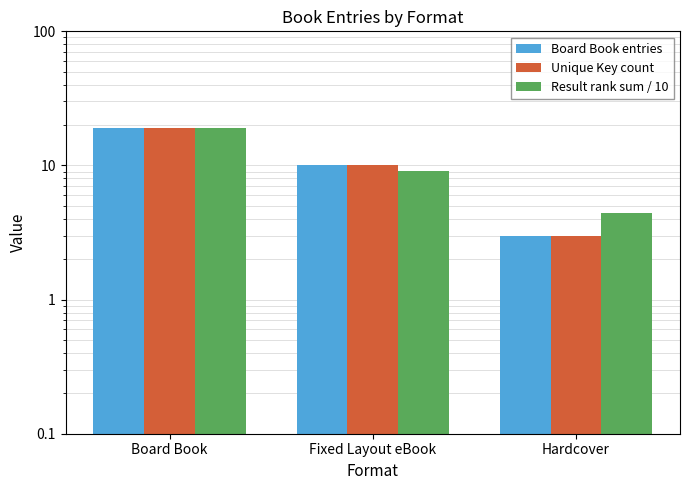

List the labels in order of Unique Key count value, largest first.

Board Book, Fixed Layout eBook, Hardcover